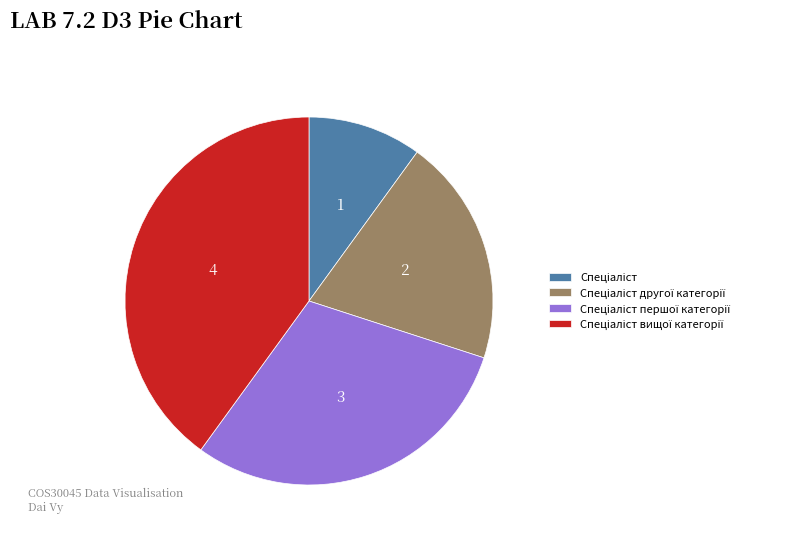

Does any single category account for the majority?

No